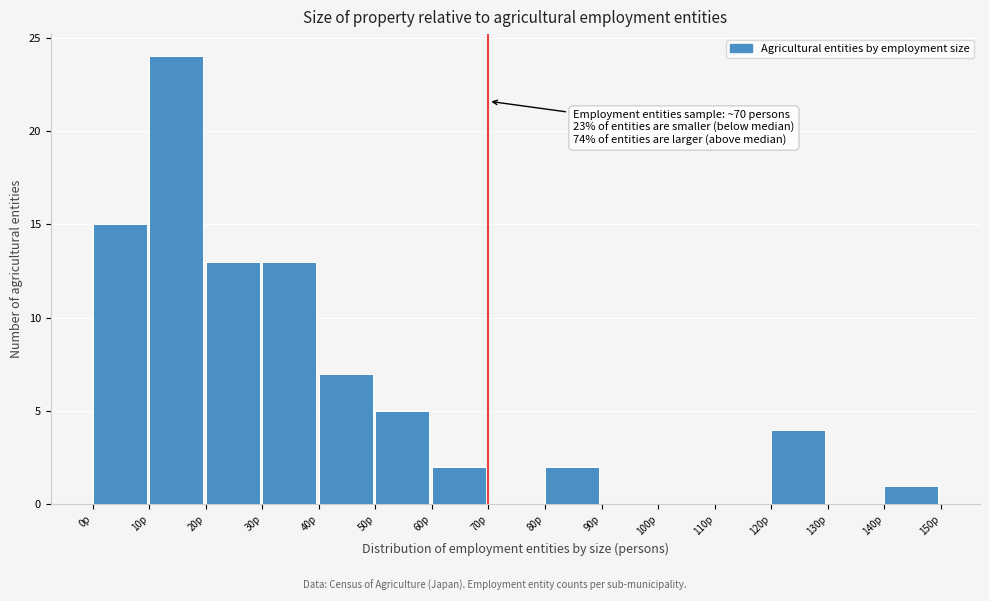

Which range on the x-axis has the tallest bar?

10 to 20